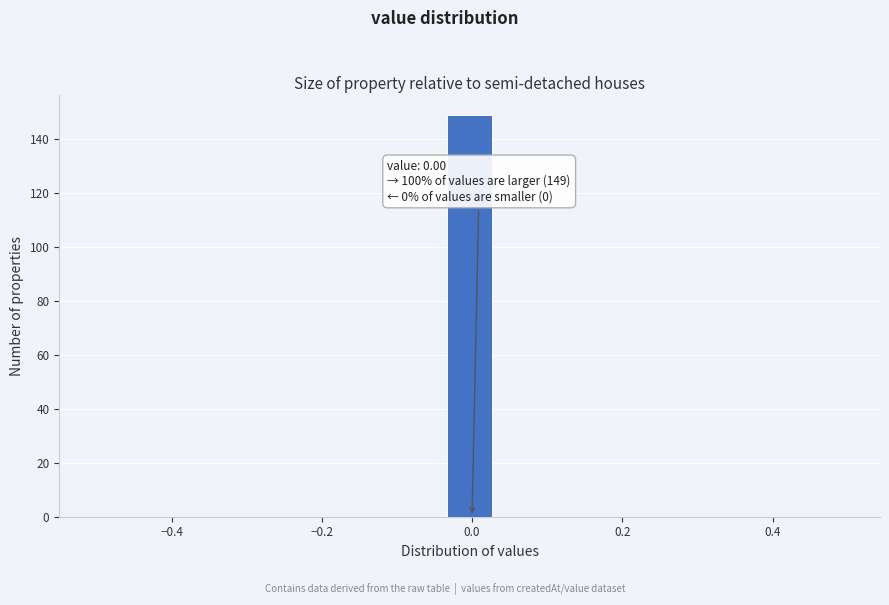

Read against the x-axis, roughly where is the centre of the tallest bar?

0.00